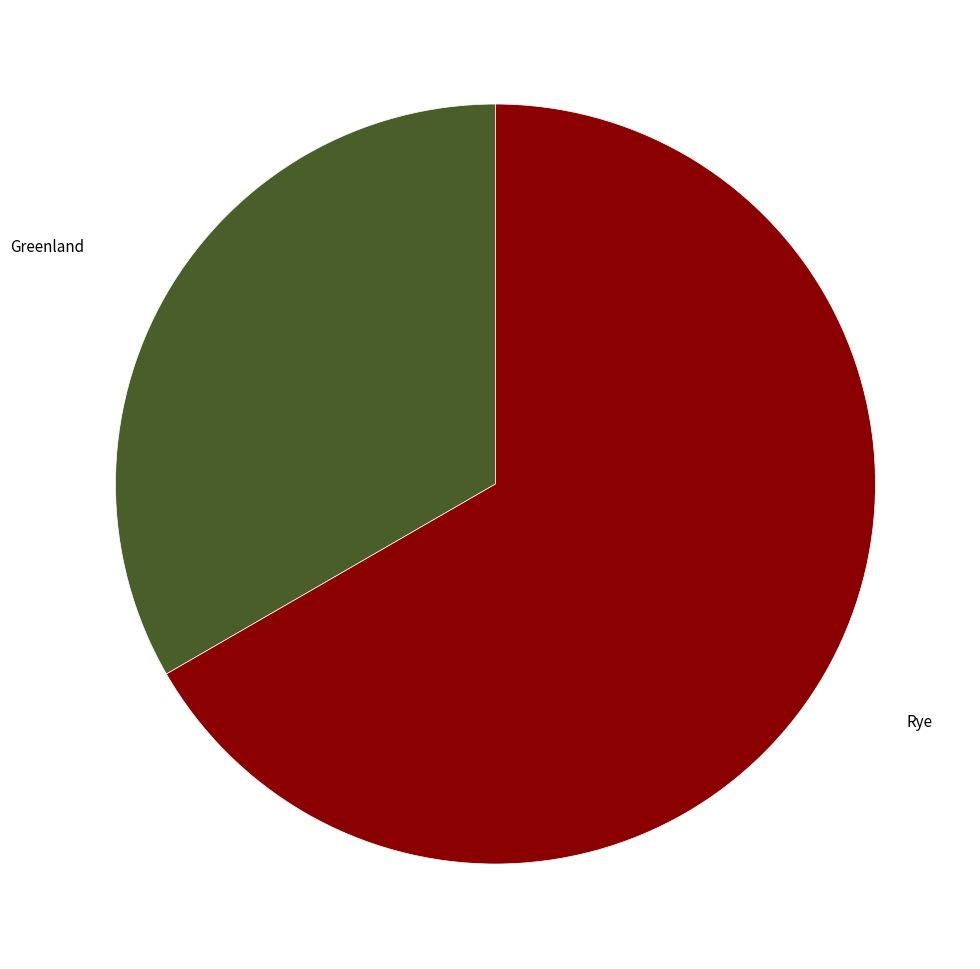

Which category has the biggest portion of the pie?

Rye